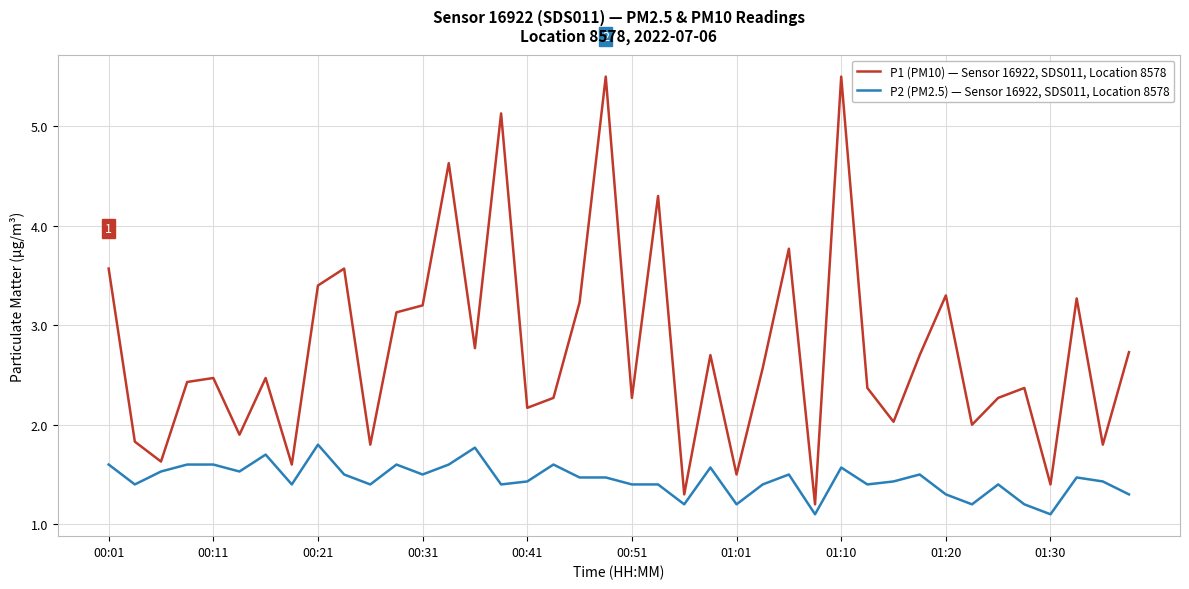

What is the difference between the maximum and second lowest values in the P1 (PM10) — Sensor 16922, SDS011, Location 8578 series?

4.2